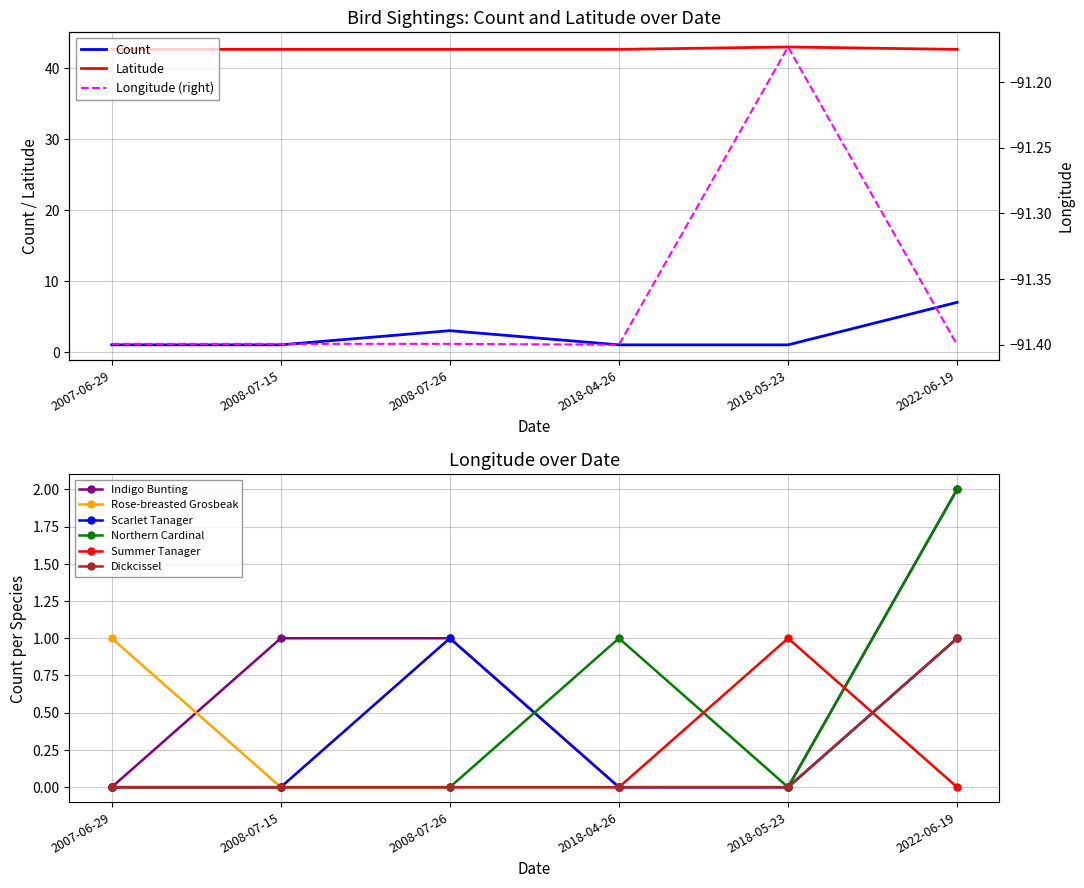

True or false: Longitude and Count intersect in this chart.

False